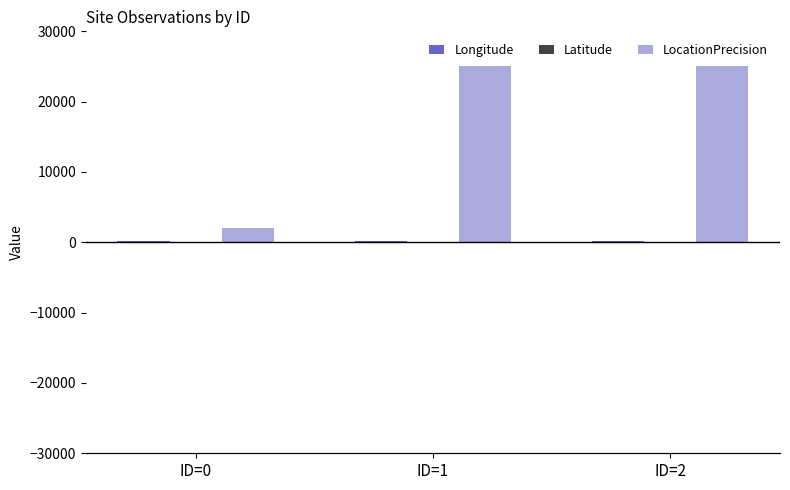

At which label does Longitude reach its peak?

ID=2